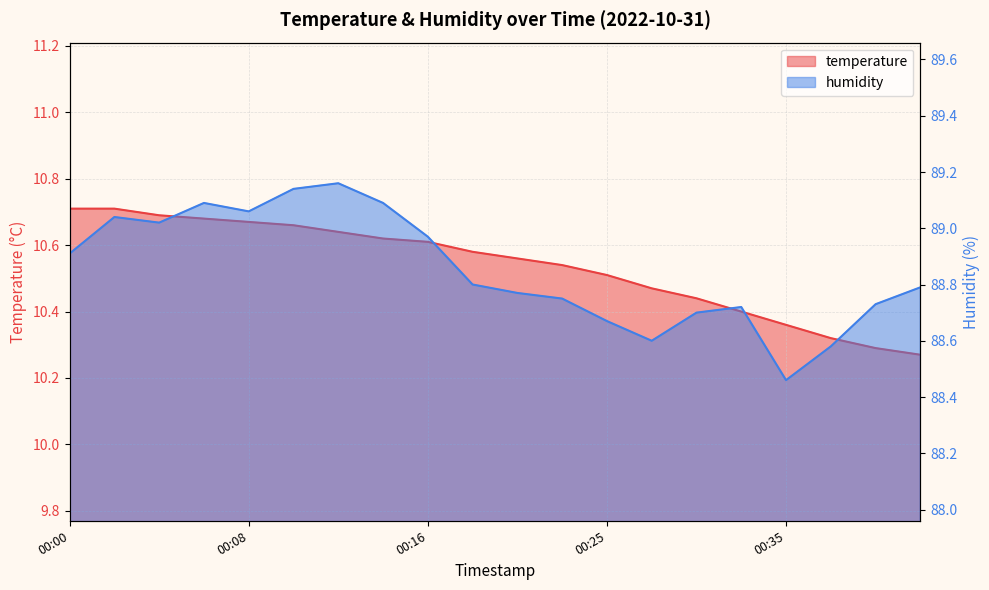

The value of temperature at 00:21 is 10.6. True or false?

True